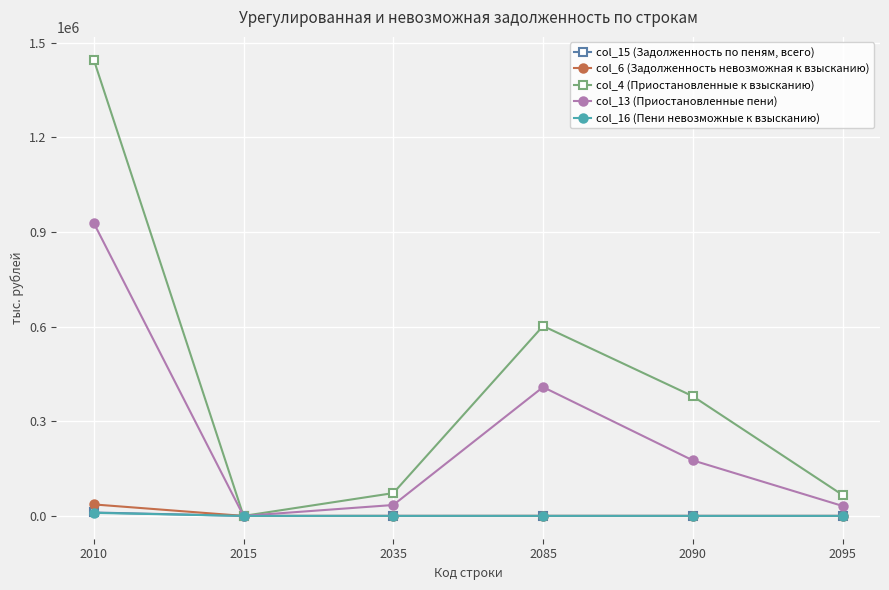

The value of col_4 (Приостановленные к взысканию) at 2010 is 1981110. True or false?

False